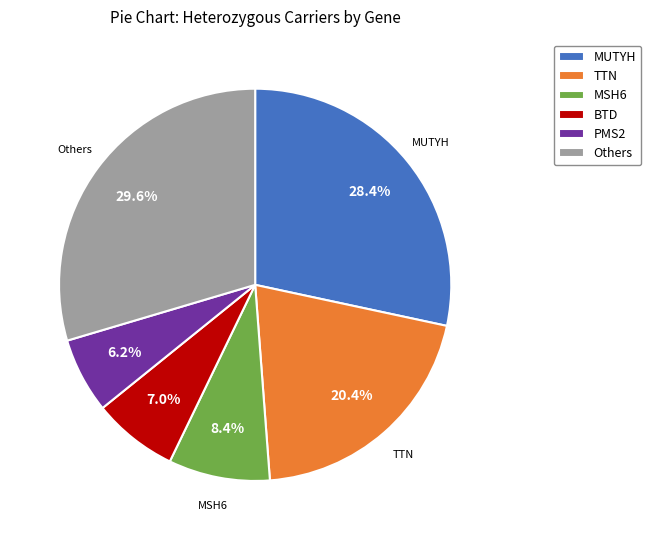

Which category has the biggest portion of the pie?

Others